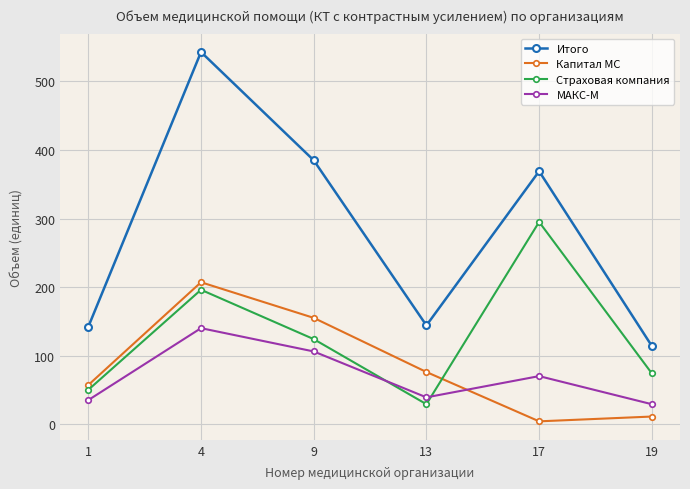

Is it true that Капитал МС equals 57 at 1?

True